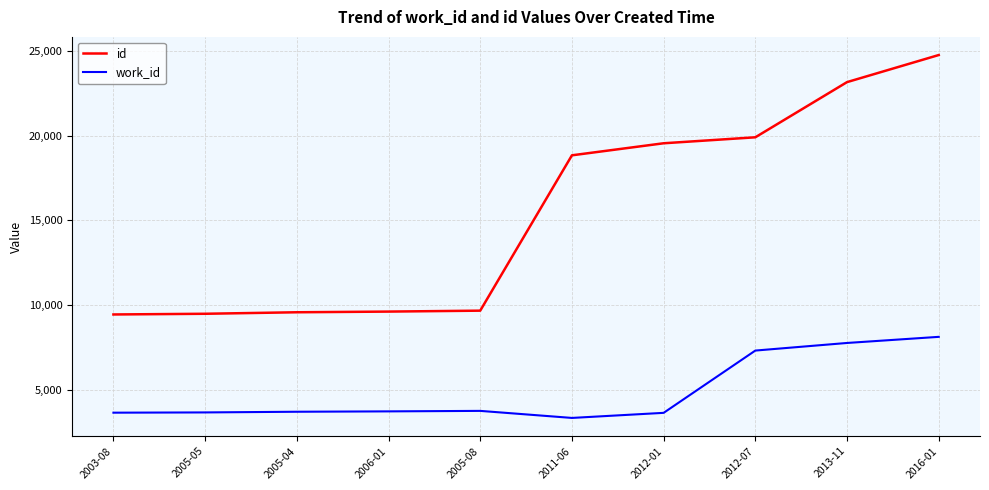

Does the chart have visible grid lines?

Yes